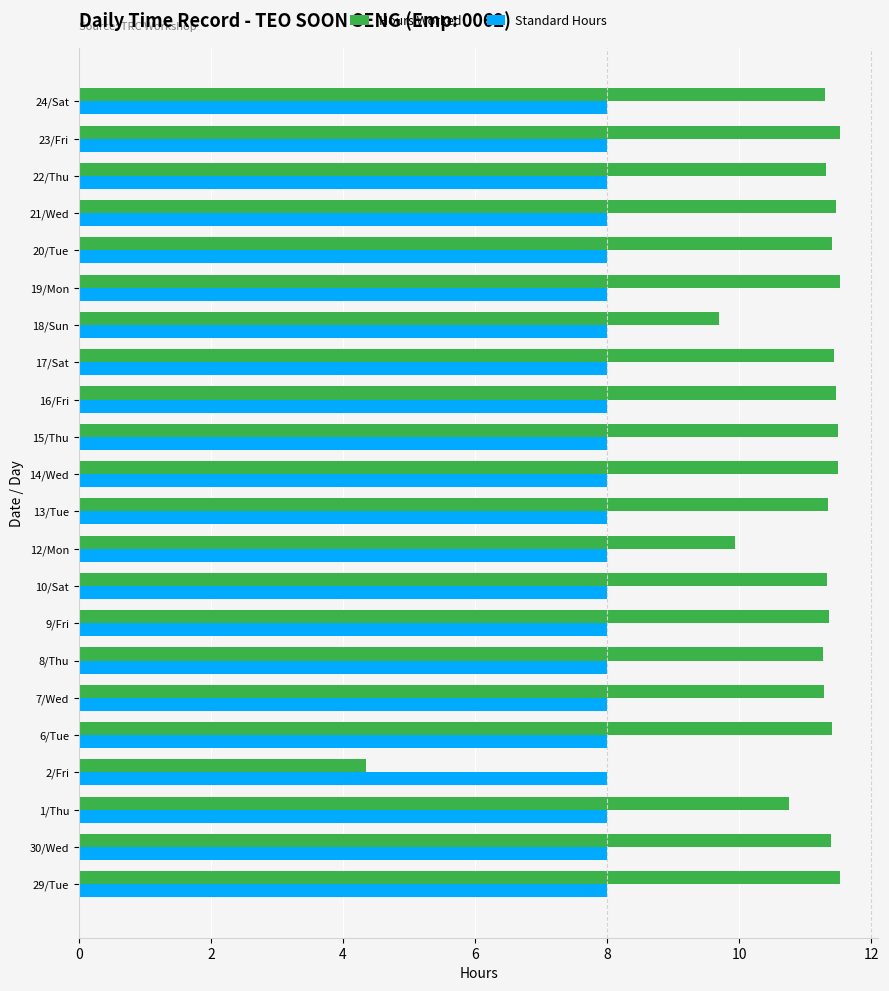

List the series in order of their overall mean, lowest first.

Standard Hours, Hours Worked